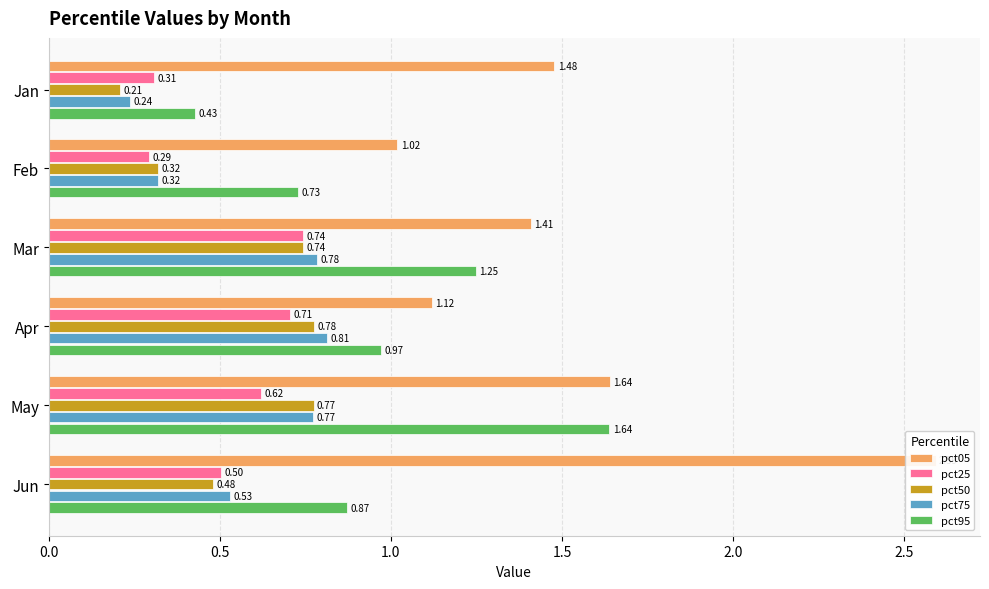

What is the sum of all pct50 values?

3.3